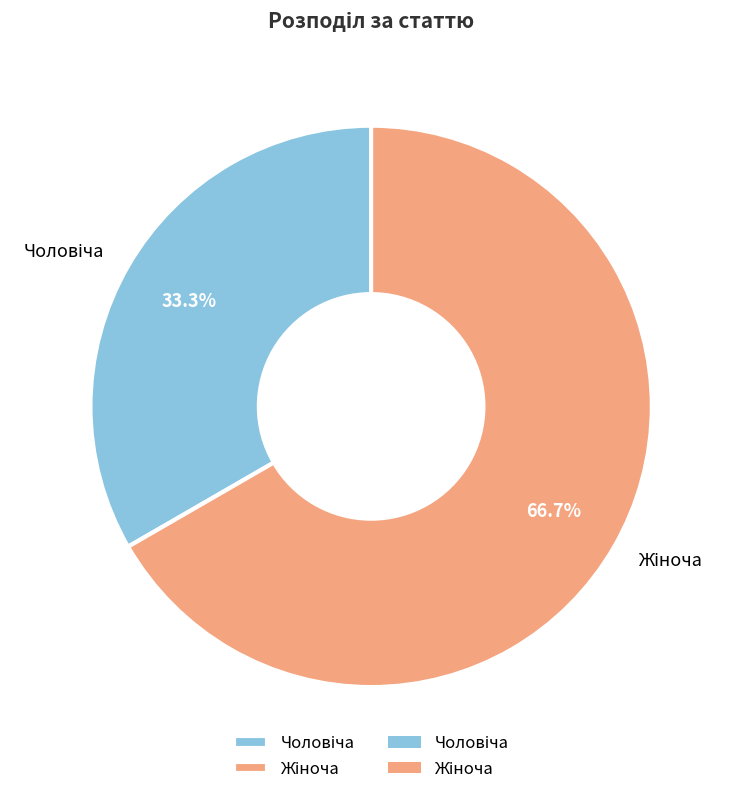

Does any single category account for the majority?

Yes